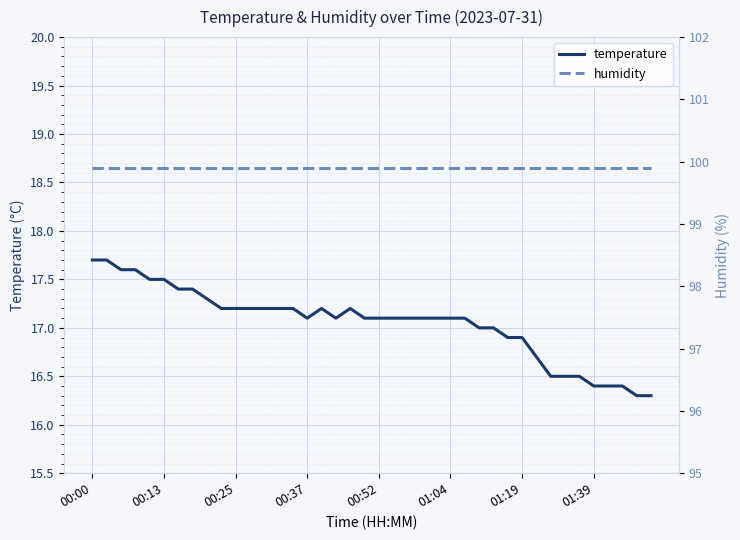

The value of temperature at 01:19 is 16.9. True or false?

True